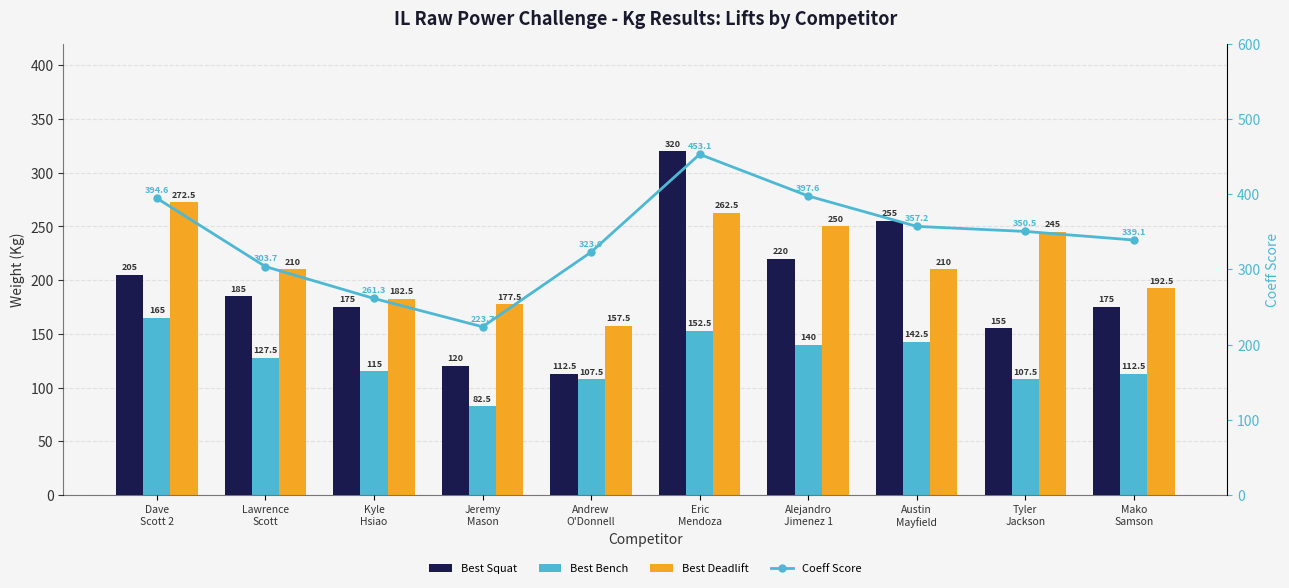

What is the difference between the maximum and minimum values in the Best Bench series?

82.5